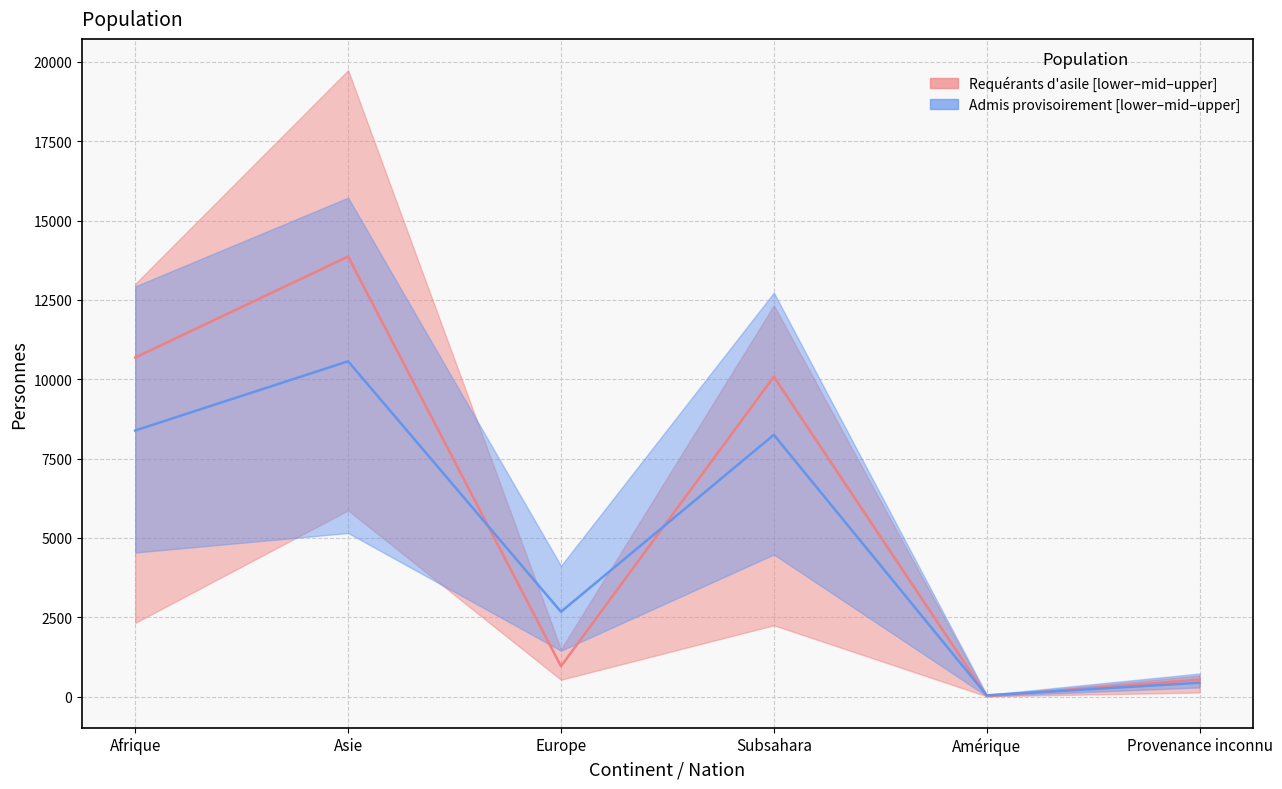

What is the label of the 5th point from the left?

Amérique